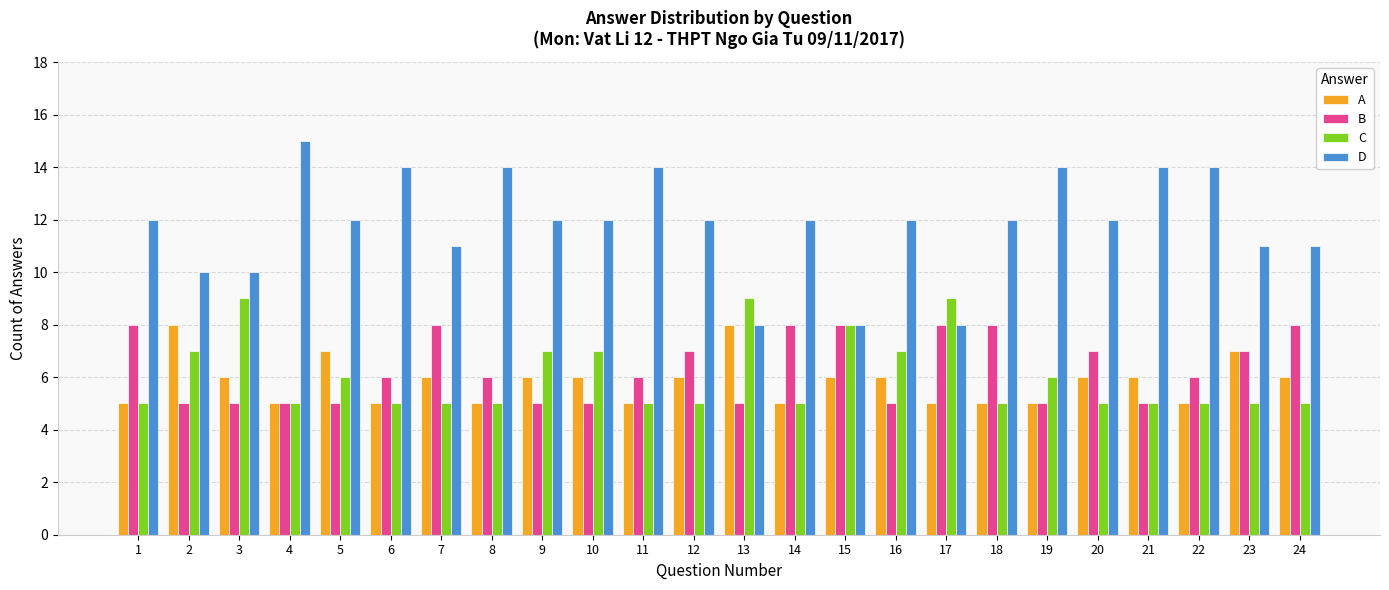

What is the total value across all series at 14?

30